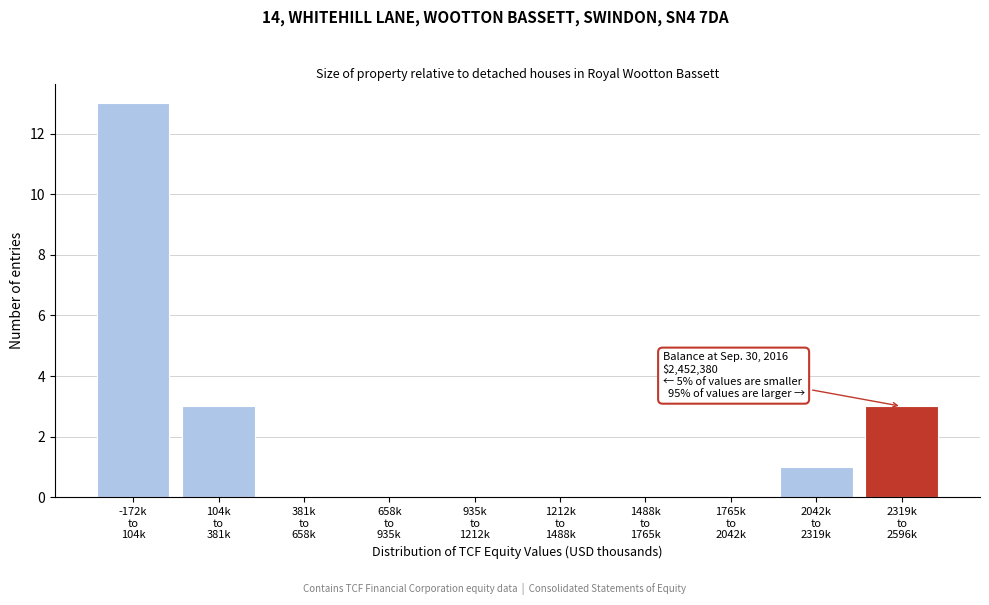

What is the sum of all values?

20